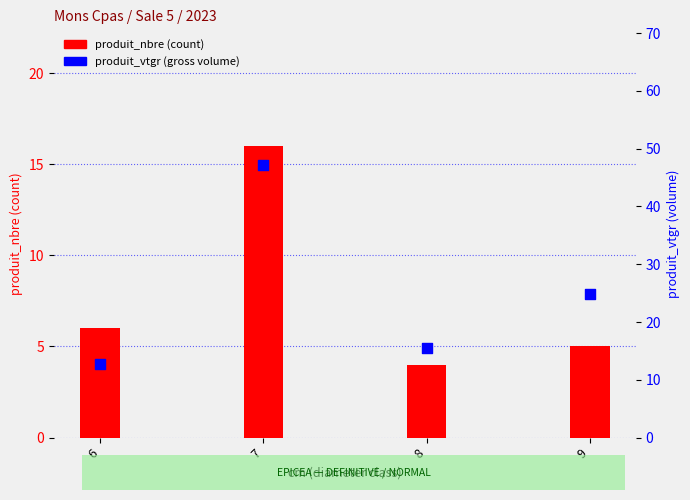

Which series contains the lowest Y value?

produit_nbre